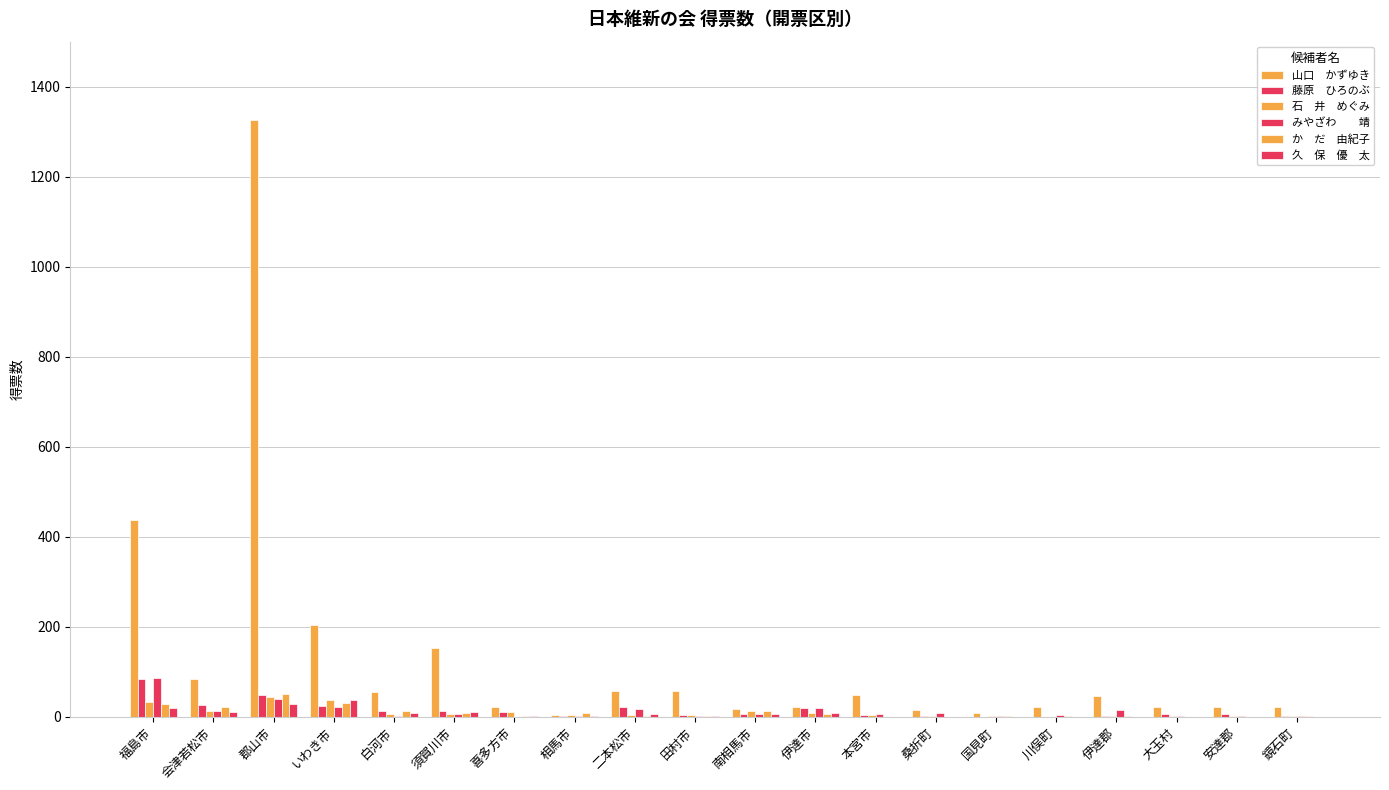

Is it true that か　だ　由紀子 equals 0.0 at 安達郡?

True